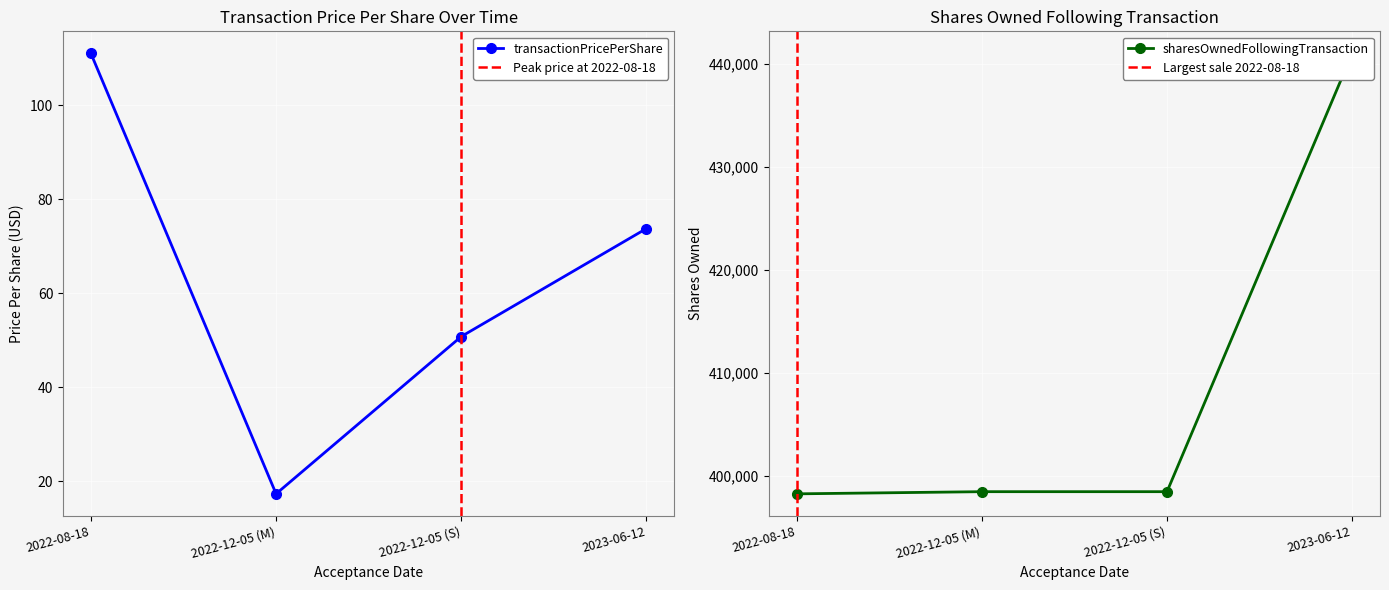

List the labels in order of transactionPricePerShare value, smallest first.

2022-12-05 (M), 2022-12-05 (S), 2023-06-12, 2022-08-18